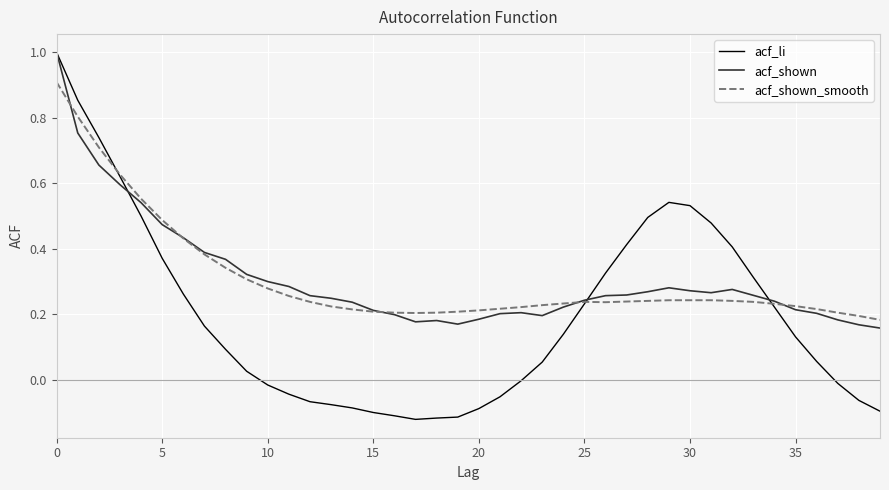

What is the maximum value for acf_shown?

1.0